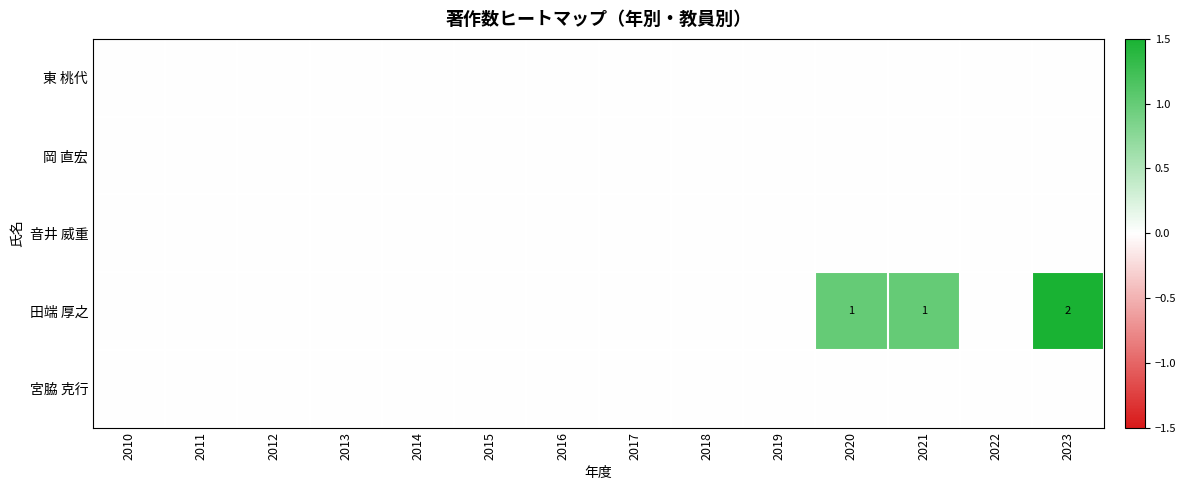

Is the value of 音井 威重 at 2012 greater than the value of 田端 厚之 at 2013?

No